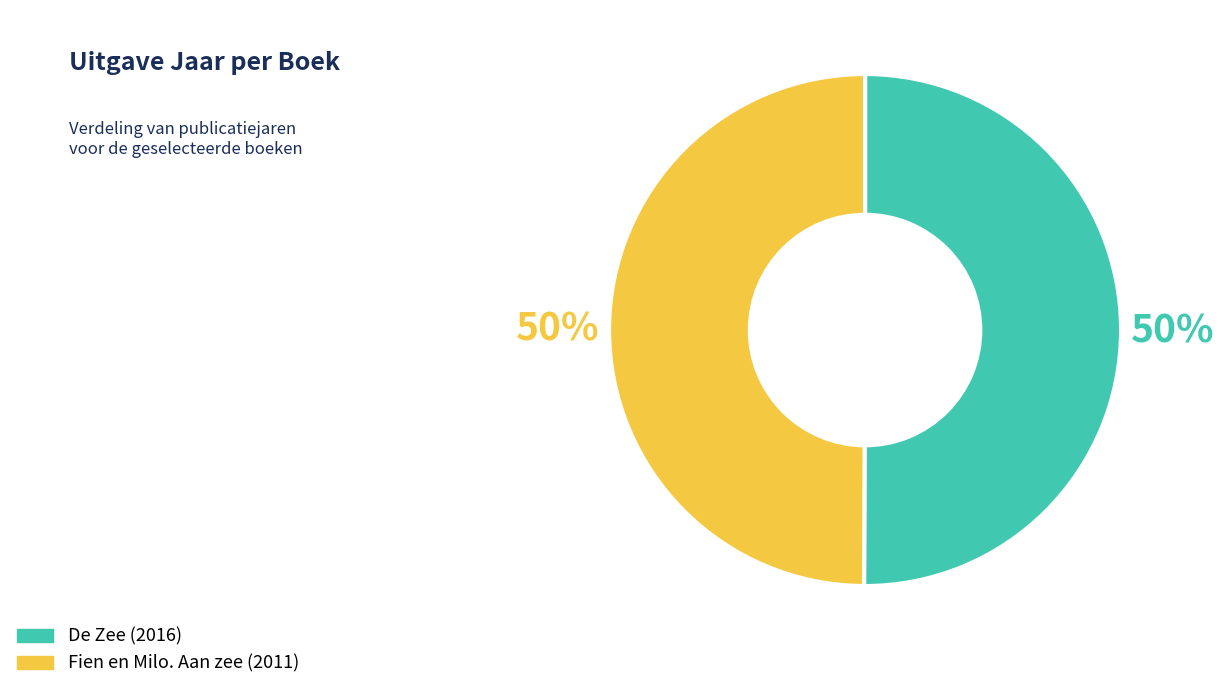

How many slices are in this pie chart?

2